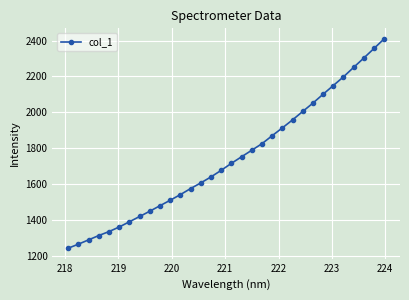

What is the smallest value displayed?

1241.8